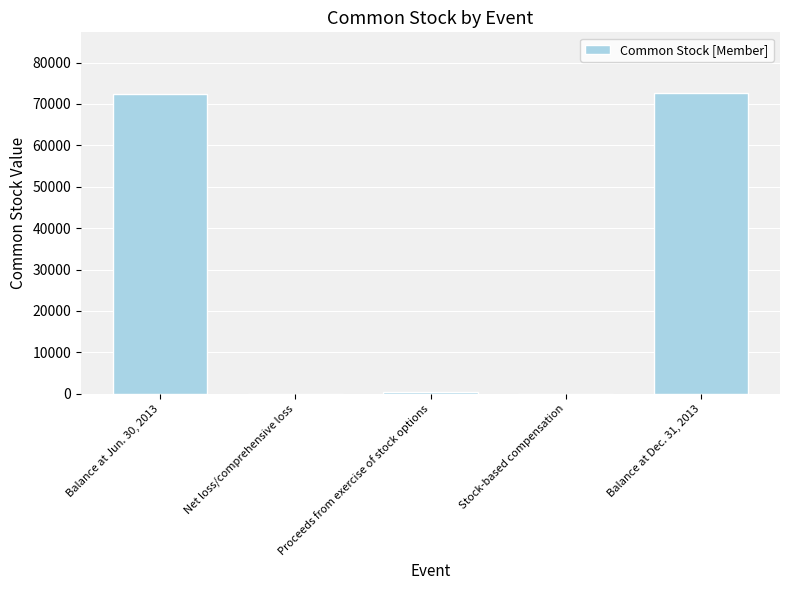

What is the greatest value displayed?

72746